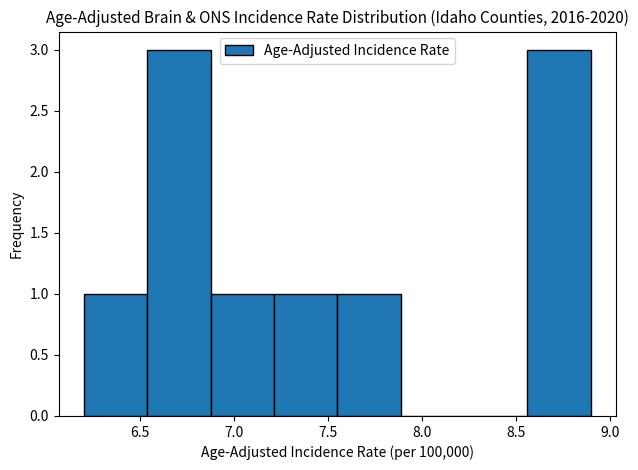

Reading left to right, list every bar in this chart as the range it spans on the x-axis followed by its height. Neither the bar edges nor the heights are printed on the chart, so give them approximately, as read against the axes.

6.20 to 6.55: 1
6.55 to 6.90: 3
6.90 to 7.20: 1
7.20 to 7.55: 1
7.55 to 7.90: 1
7.90 to 8.25: 0
8.25 to 8.55: 0
8.55 to 8.90: 3